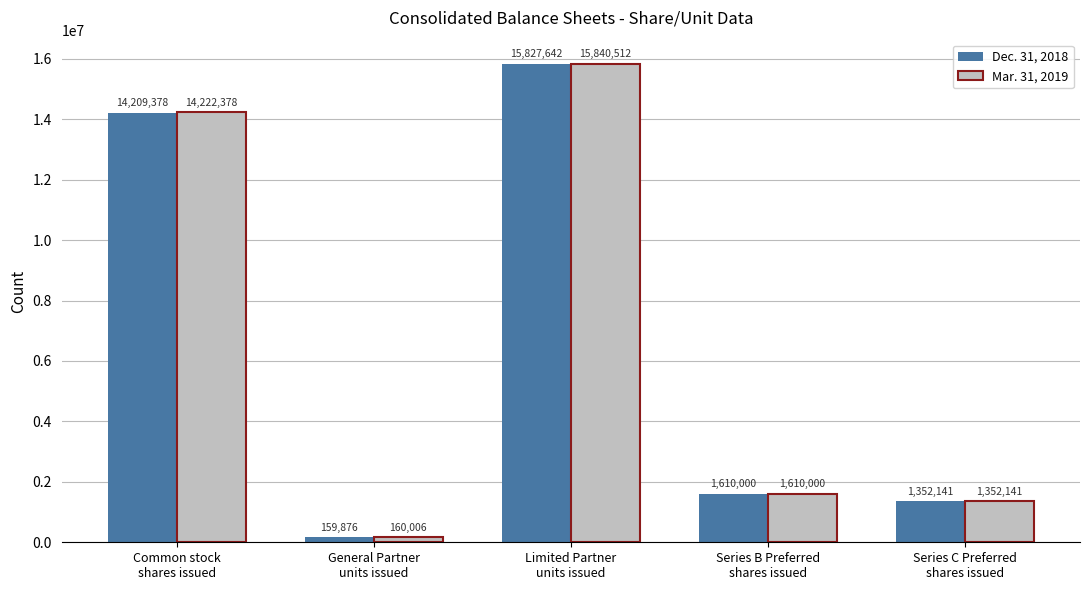

How many values in the Mar. 31, 2019 series are below 1610000?

2